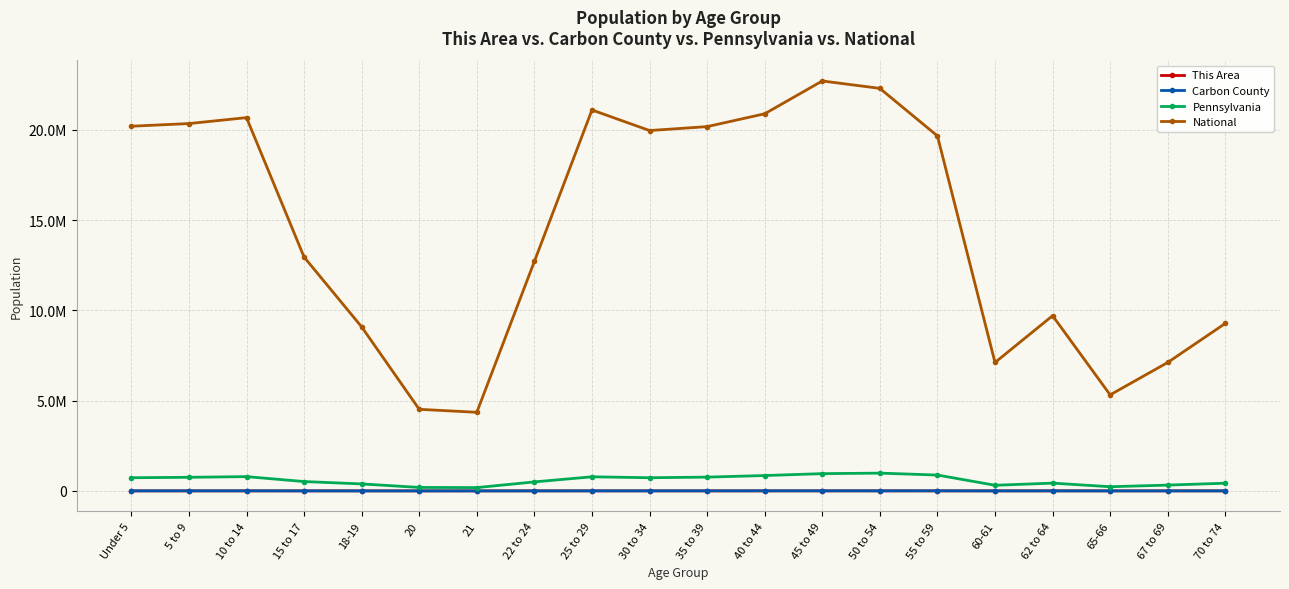

What are all the series names shown in the legend?

This Area, Carbon County, Pennsylvania, National